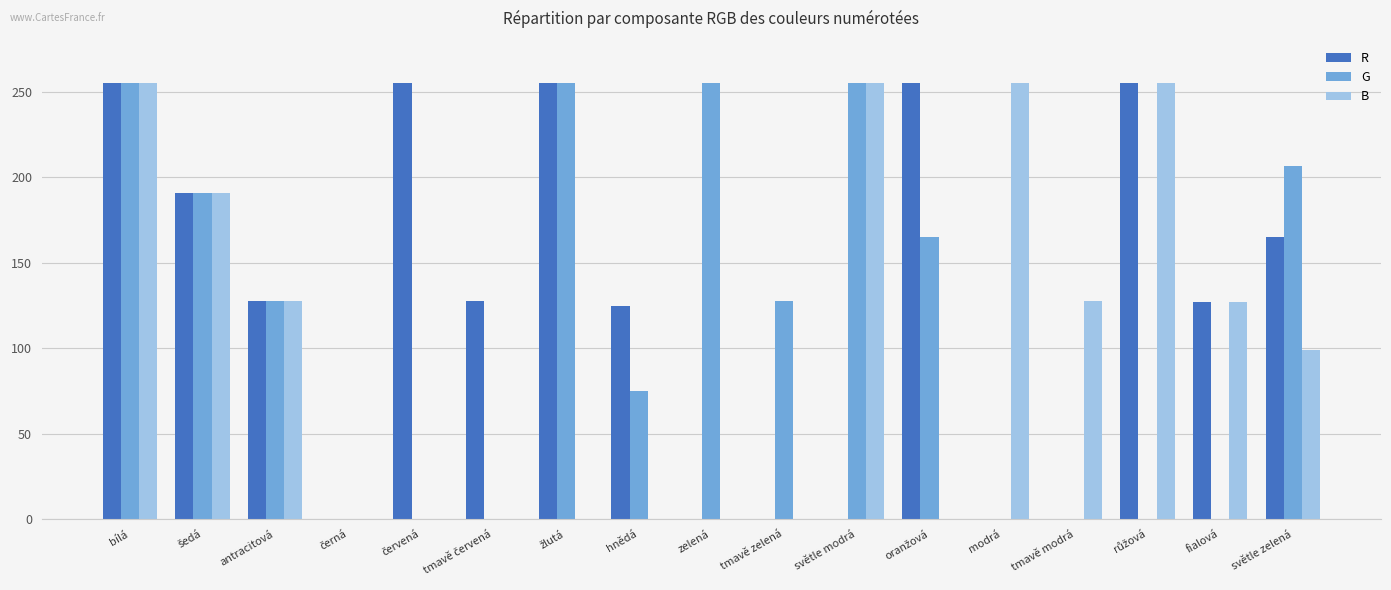

The value of R at tmavě modrá is 0. True or false?

True